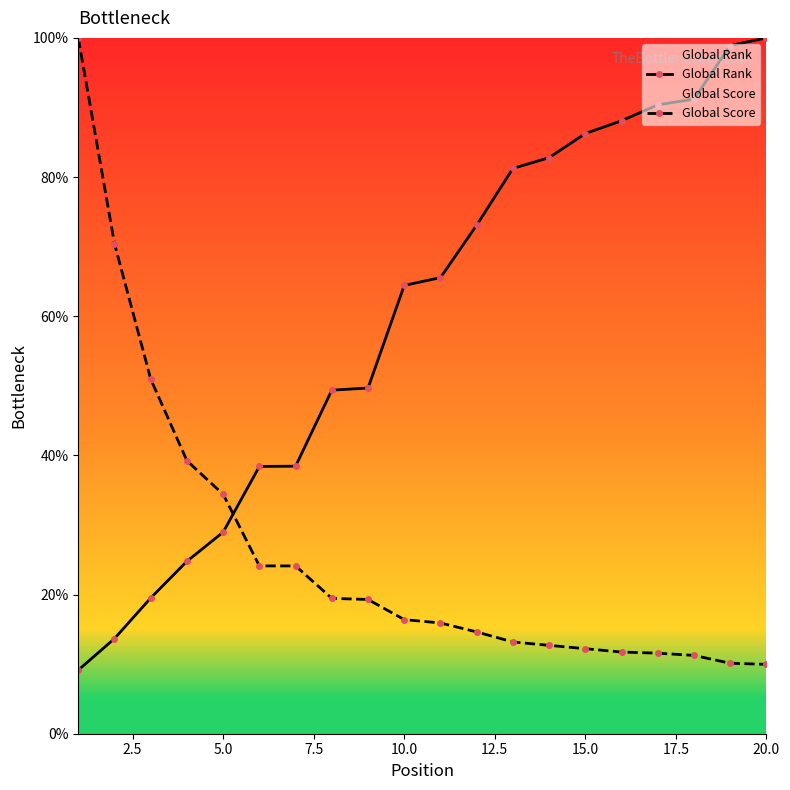

Reading left to right, list all the values displayed in this chart.

Global Rank: 9.1	13.7	19.5	24.8	29.0	38.4	38.4	49.4	49.7	64.4	65.5	73.1	81.2	82.8	86.3	88.1	90.4	91.2	98.9	100.0
Global Score: 100.0	70.4	51.0	39.2	34.4	24.1	24.1	19.5	19.3	16.4	15.9	14.6	13.2	12.7	12.2	11.7	11.6	11.3	10.1	10.0